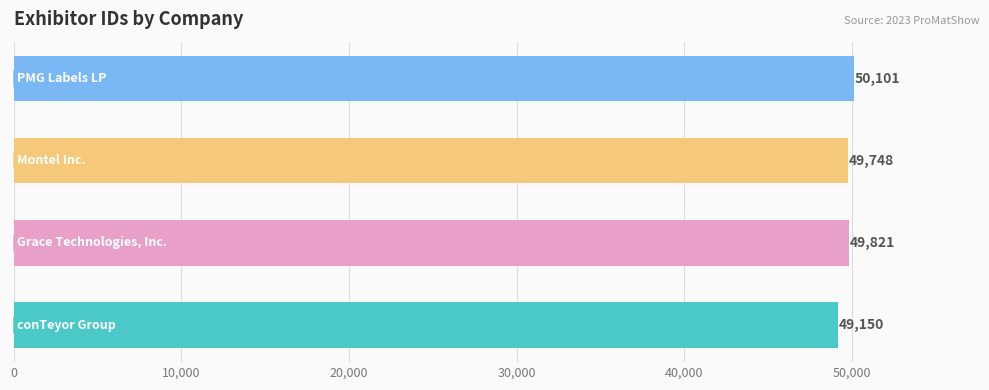

What is the greatest value displayed?

50101